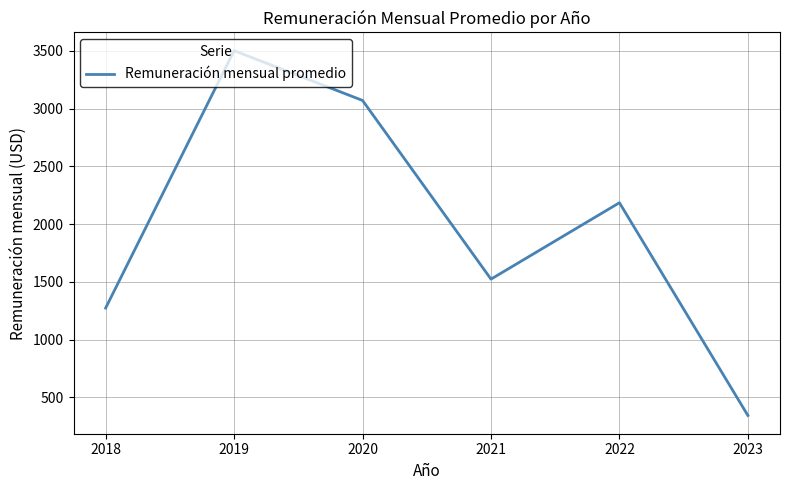

How many values exceed 2184?

3